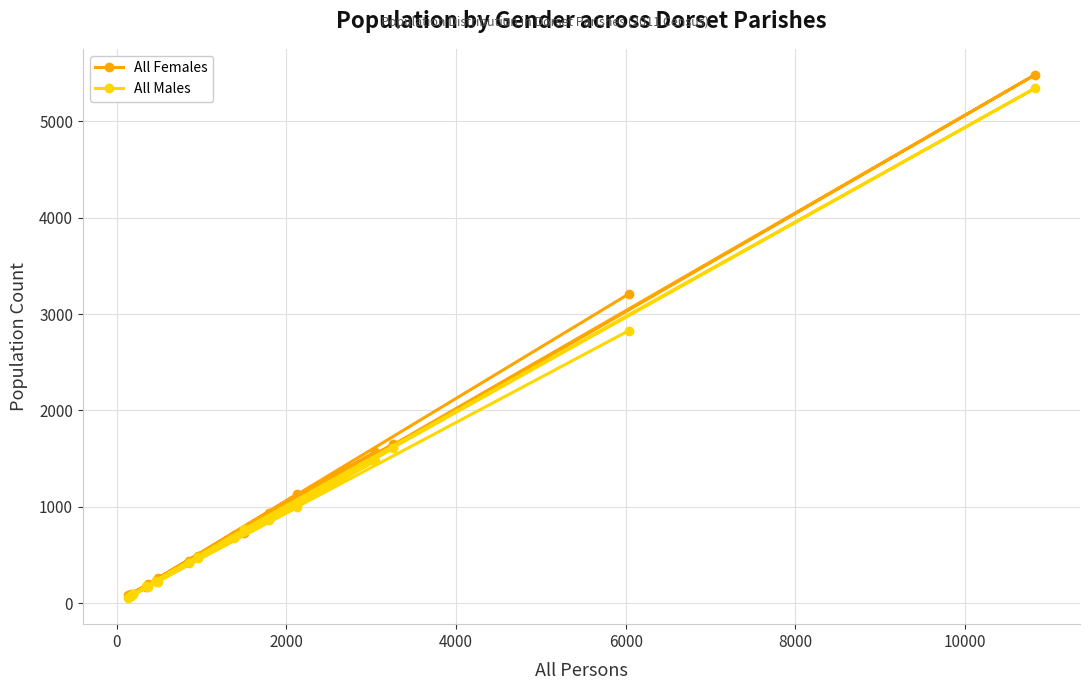

Which series has the widest spread of values?

All Females